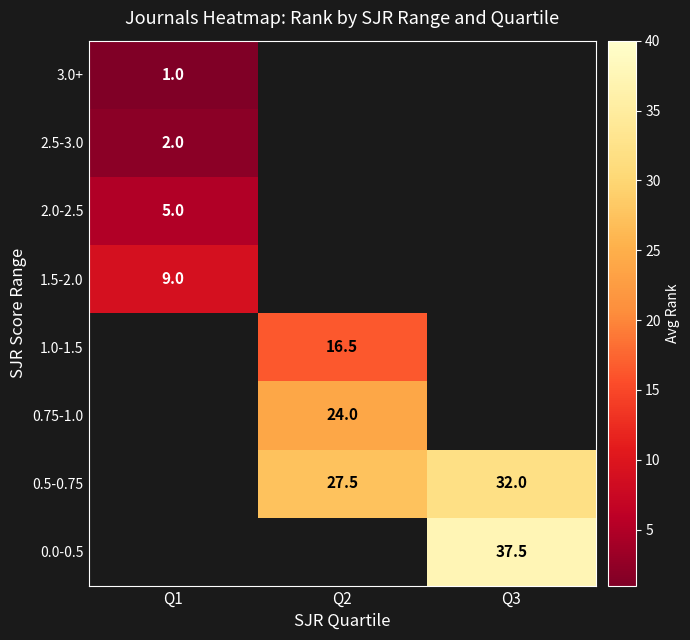

True or false: 0.75-1.0 has a value of 24.0 at Q2.

True